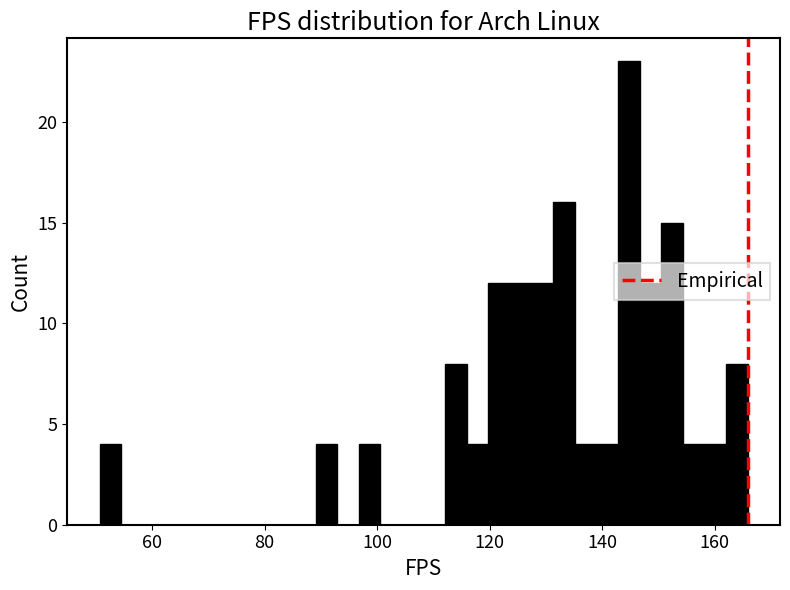

Read against the x-axis, roughly where is the centre of the tallest bar?

144